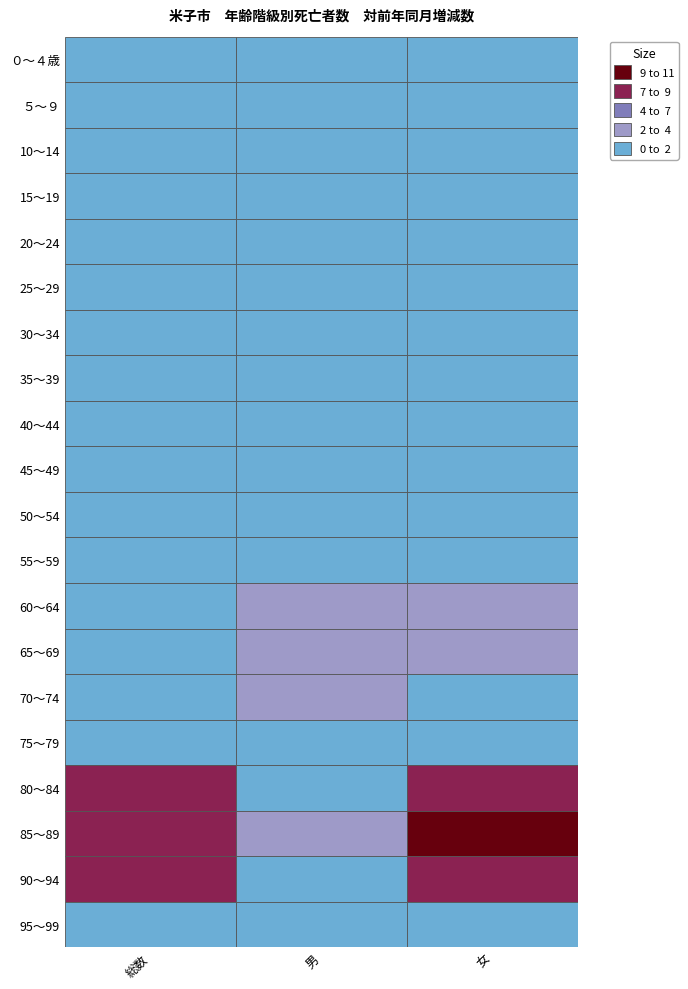

Which series has the largest range (max minus min)?

85～89